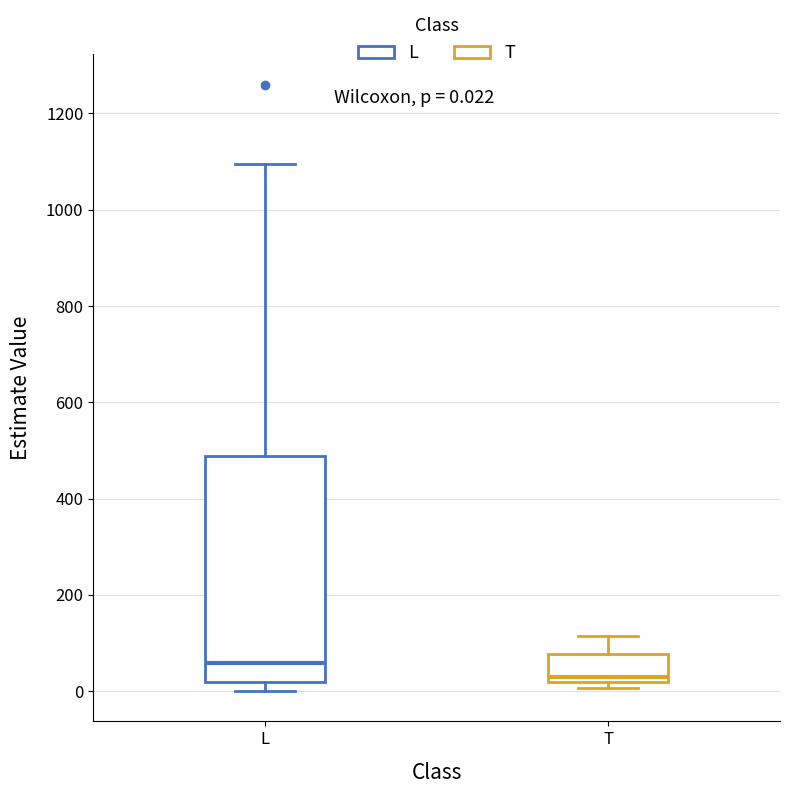

Which box is the tallest, from its lower edge to its upper edge?

L